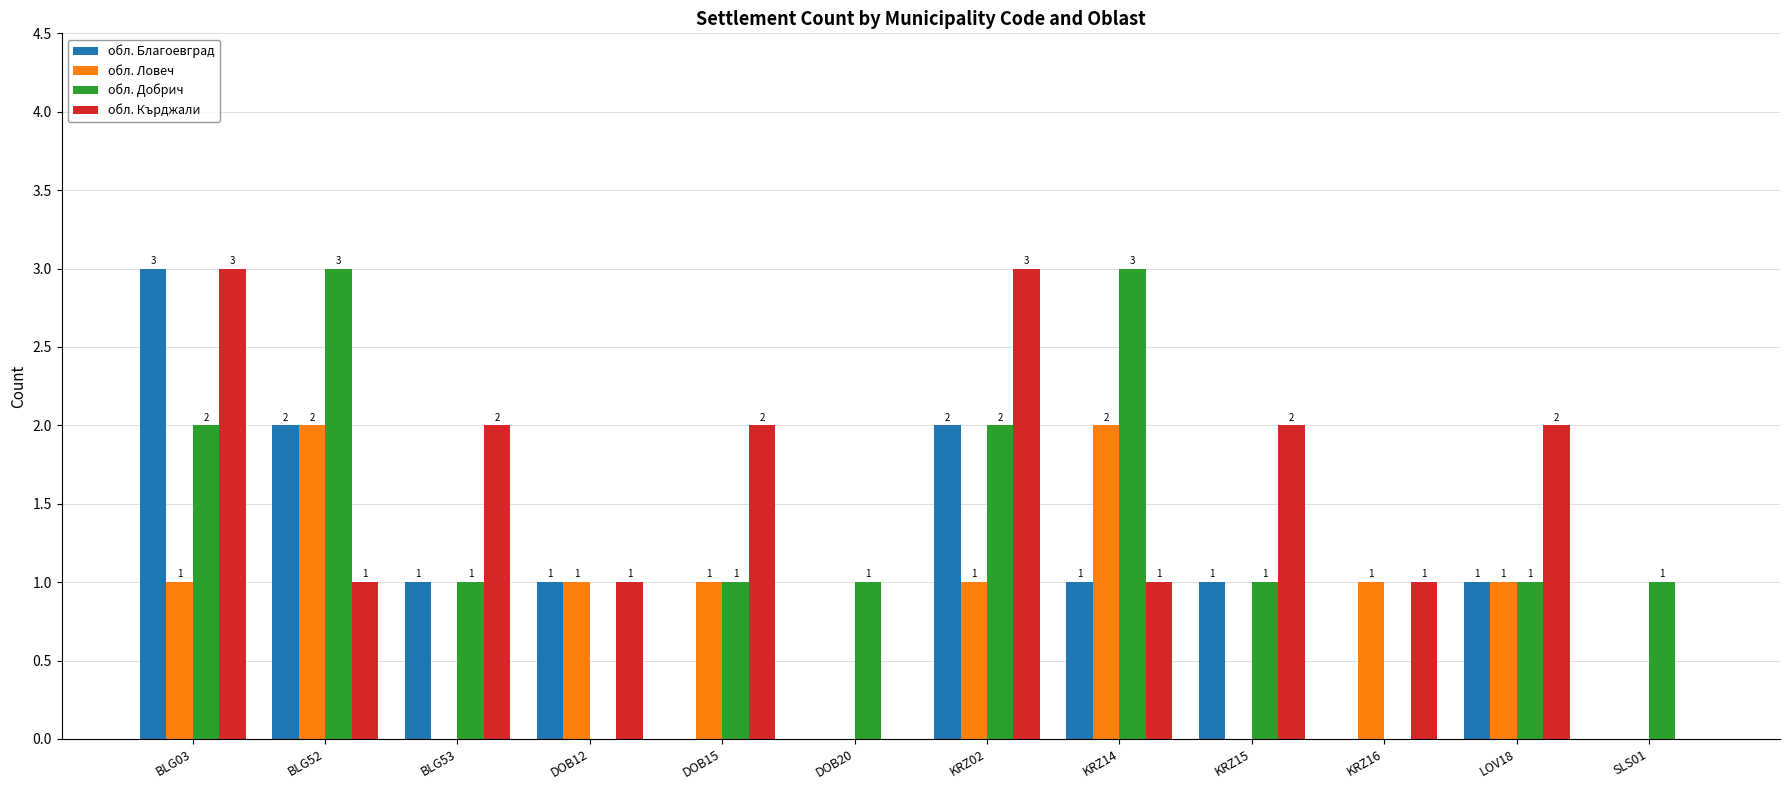

Which series has the largest total across all categories?

обл. Кърджали